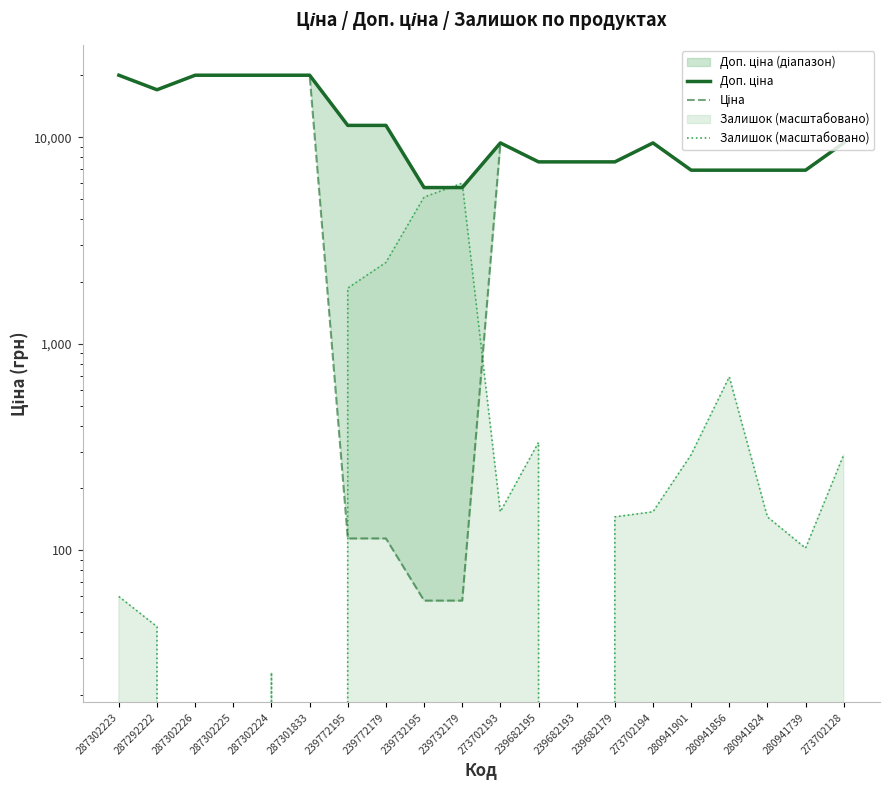

What is the sum of all Доп. ціна values?

229671.3